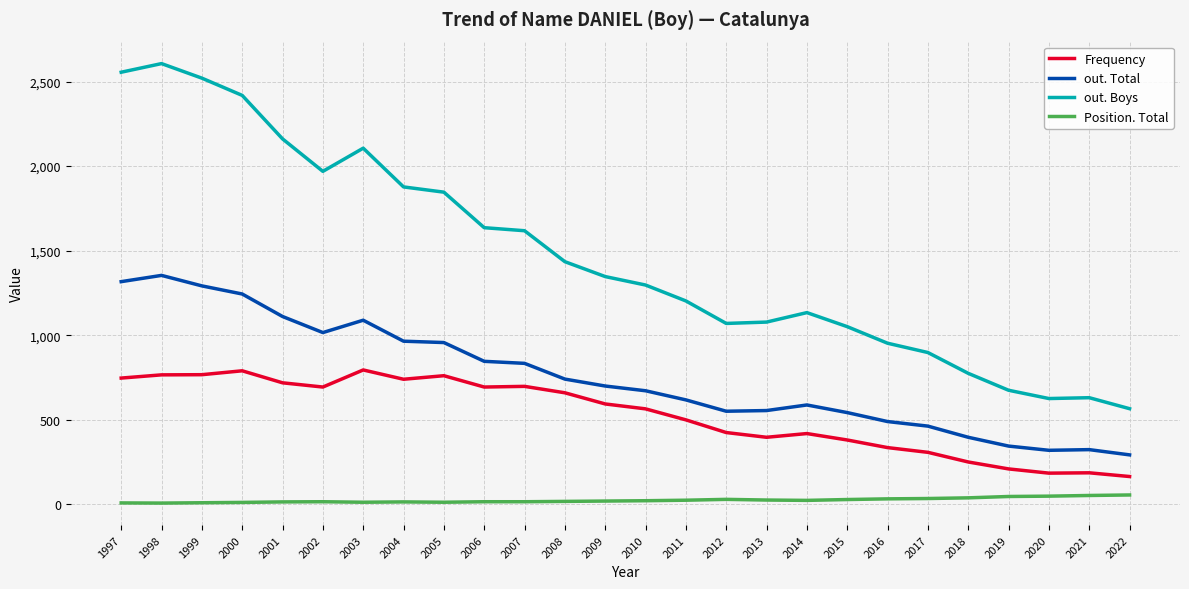

Rank the series by their average value, from highest to lowest.

out. Boys, out. Total, Frequency, Position. Total